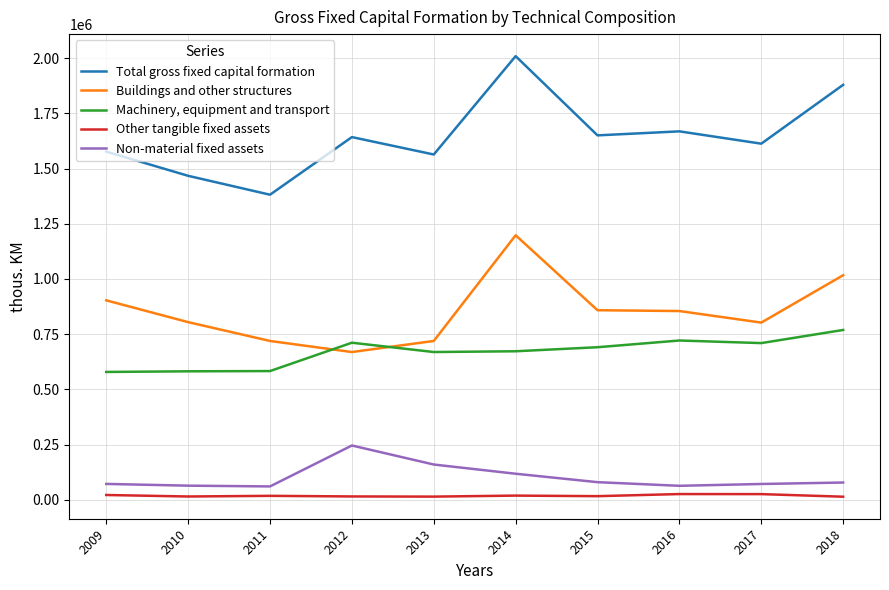

Which series has the widest spread of values?

Total gross fixed capital formation